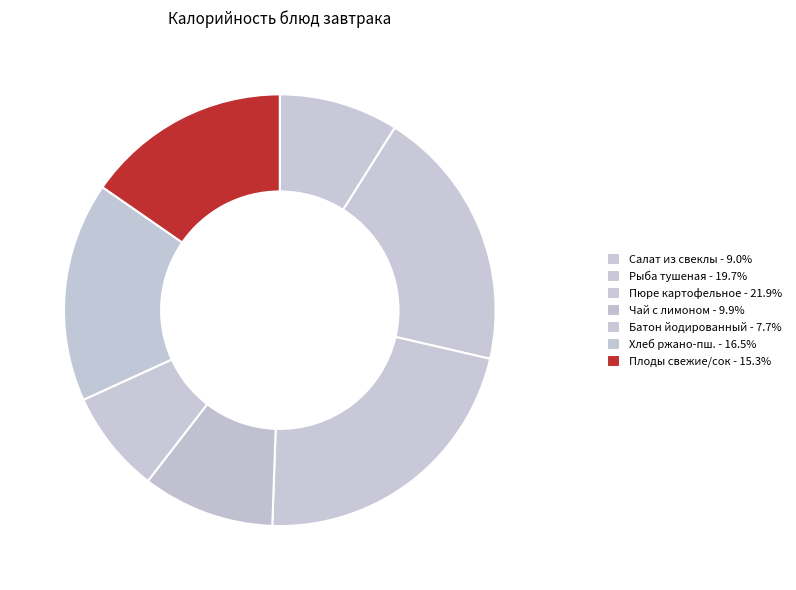

How many slices are in this pie chart?

7